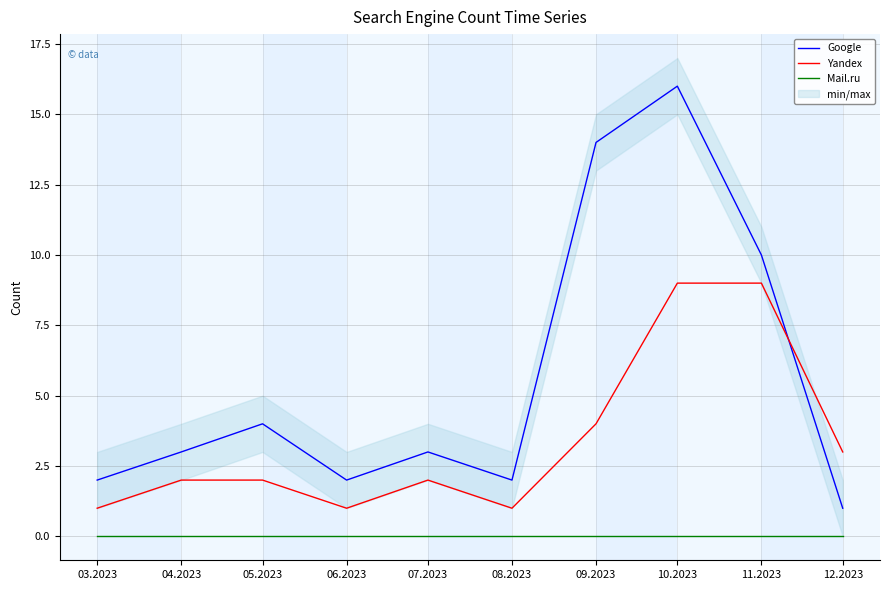

After their last crossing, which series has the higher values: Google or Yandex?

Yandex